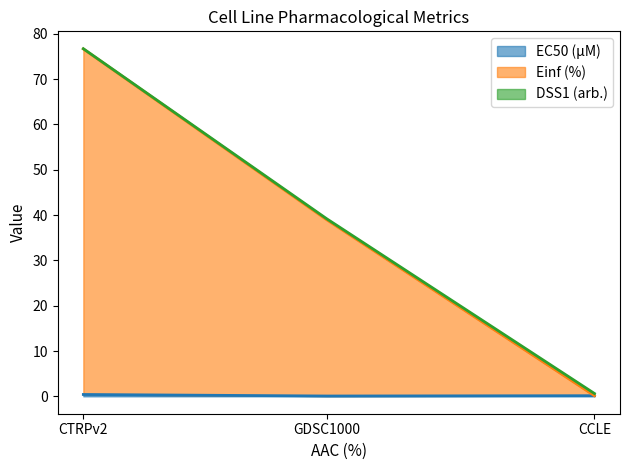

At which category is the sum across all series the highest?

CTRPv2